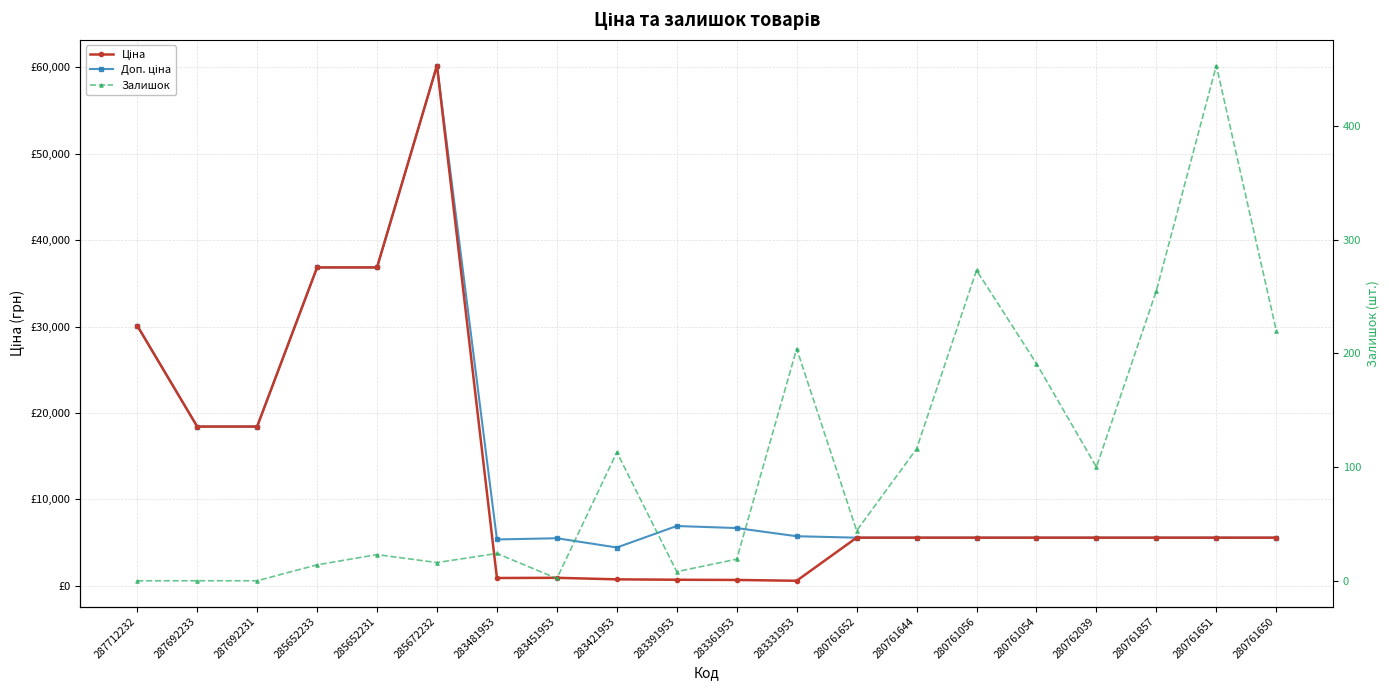

Which series has the largest total across all categories?

Доп. ціна